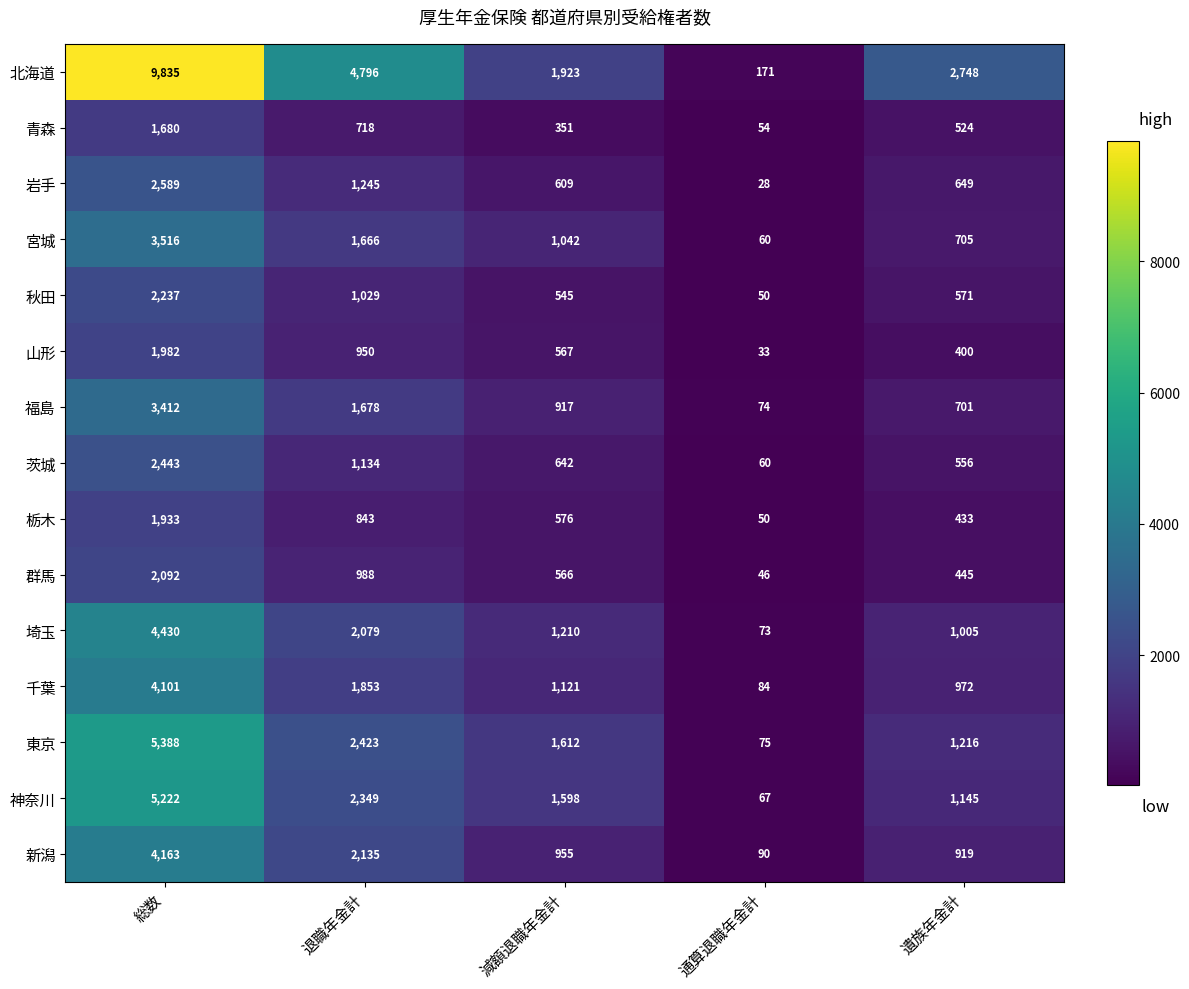

The 千葉 series shows 6461 at 総数. True or false?

False